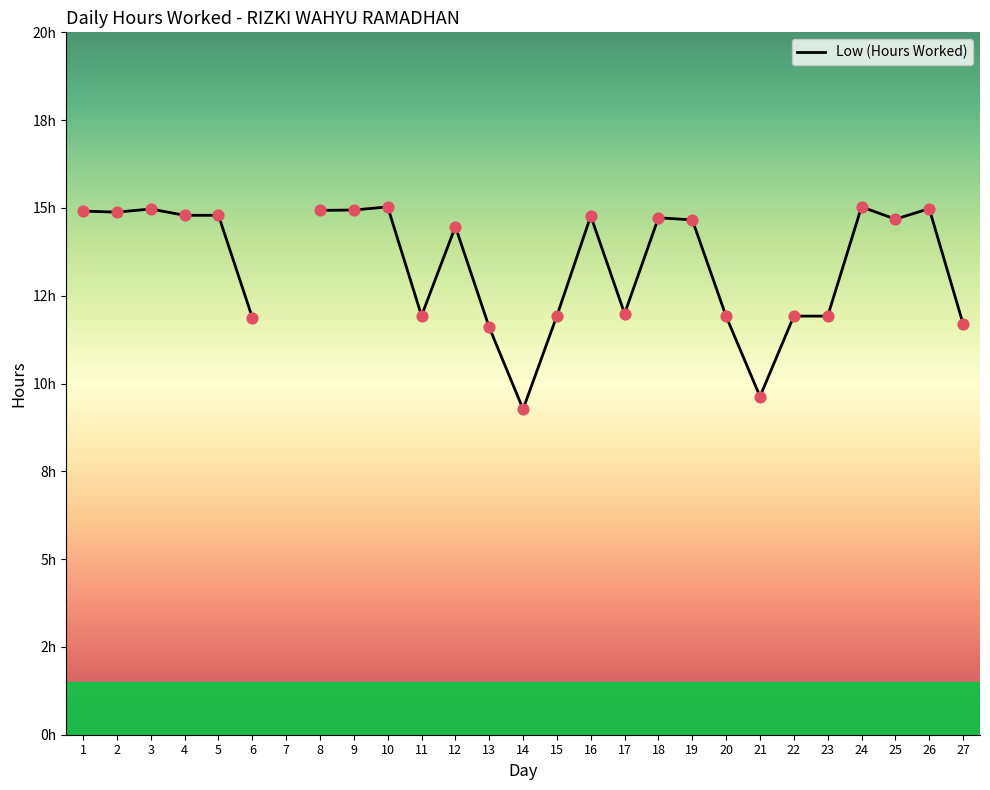

Between 1 and 26, which is larger?

26